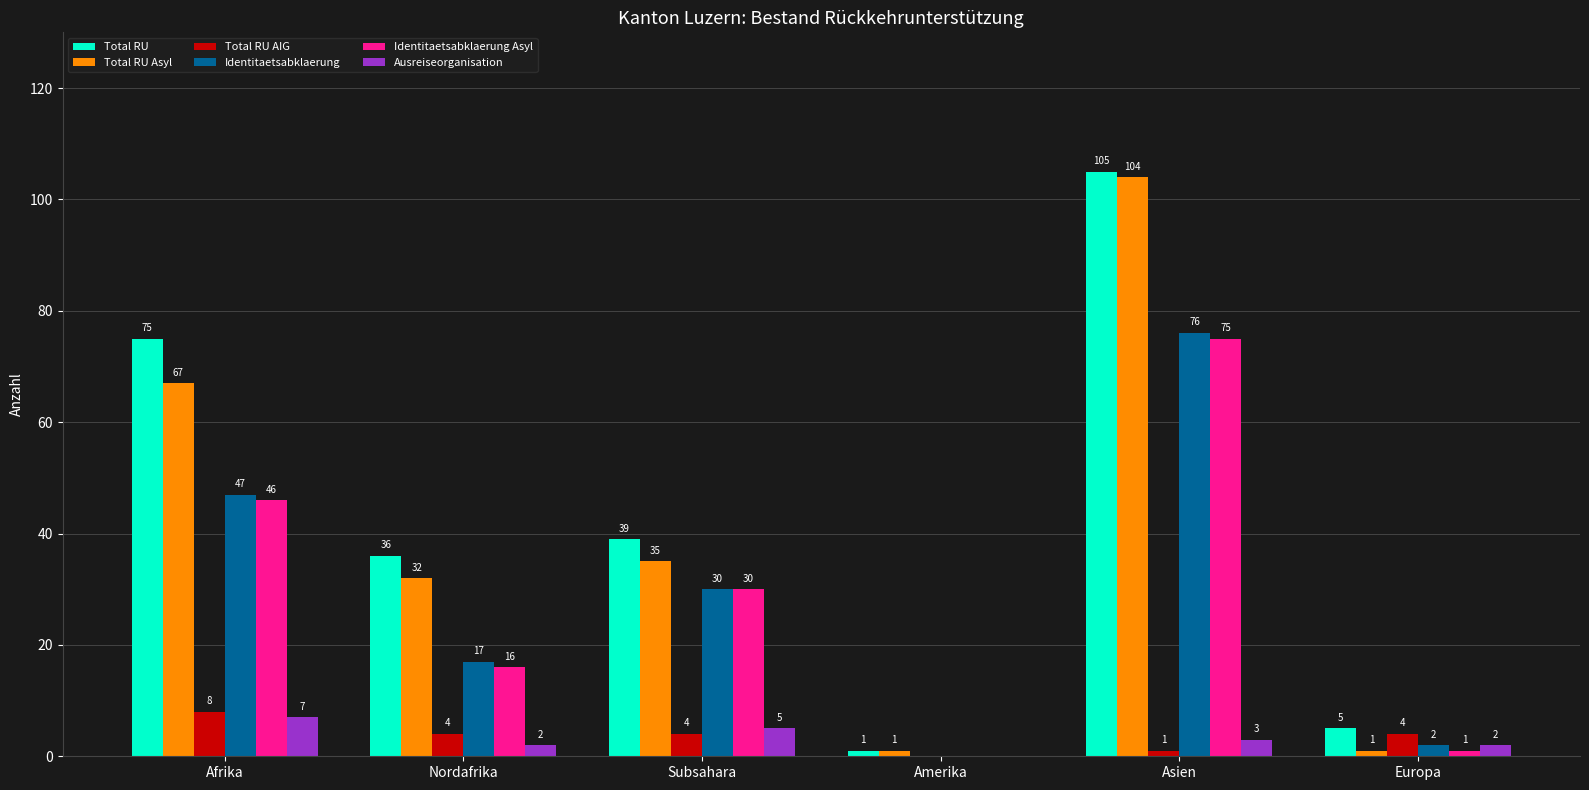

True or false: Identitaetsabklaerung has a value of 17 at Nordafrika.

True